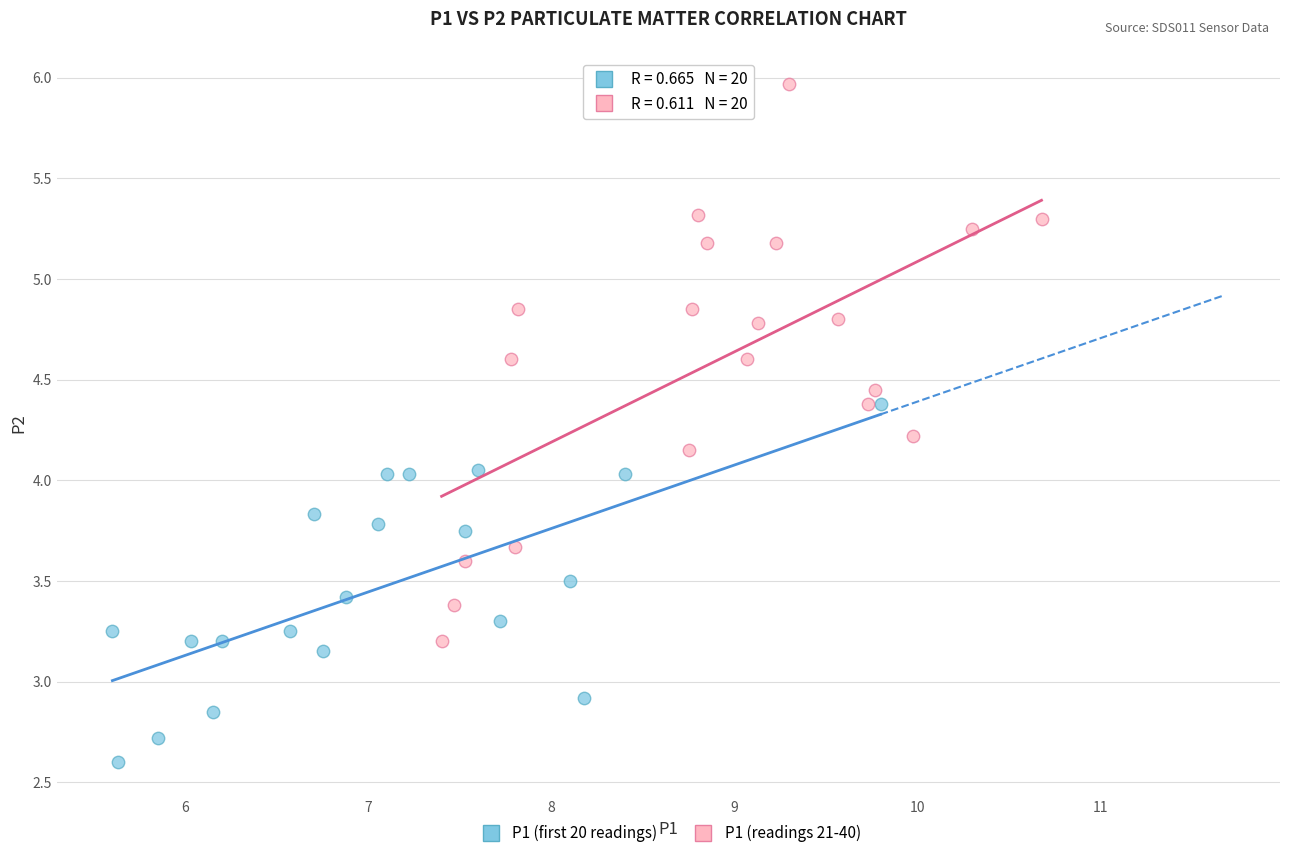

Which series reaches the maximum Y coordinate?

P1 (readings 21-40)